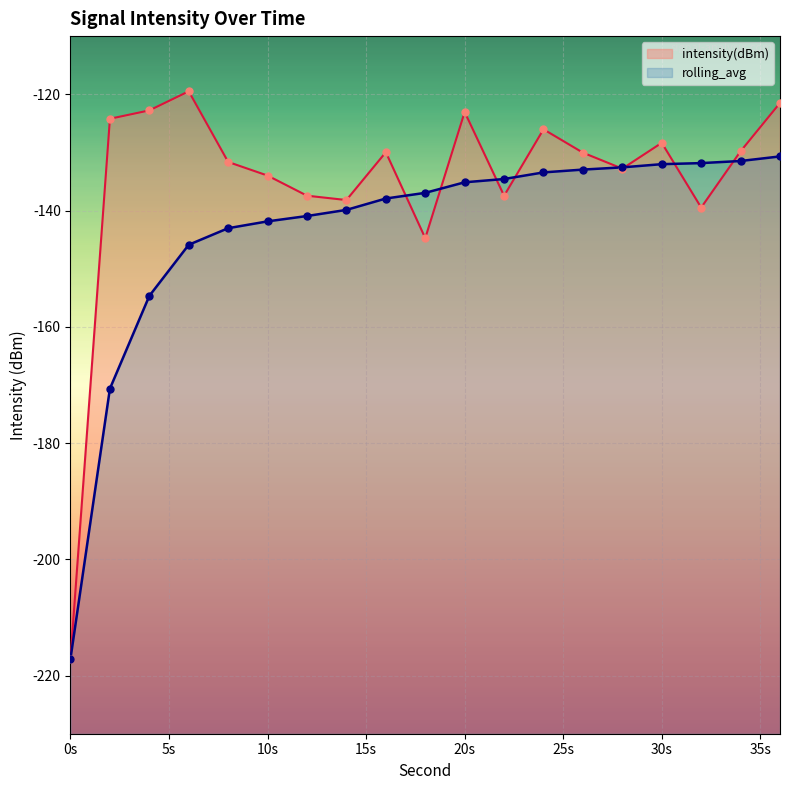

What is the total value across all series at 14?

-278.1